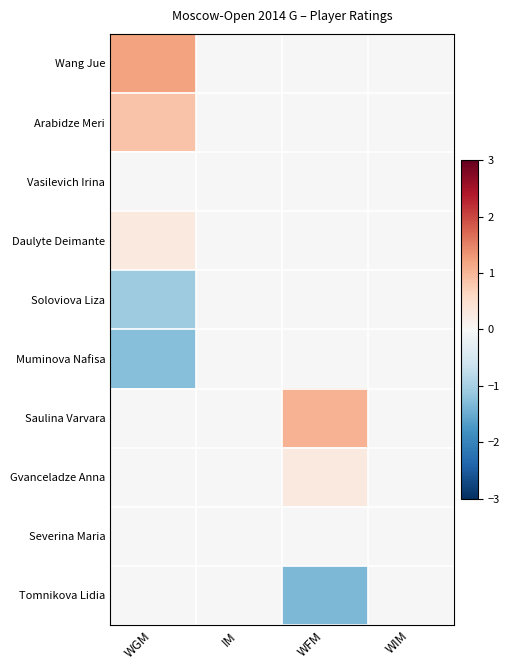

Reading left to right, transcribe all the data shown in this chart.

Wang Jue: WGM=1.2	IM=0.0	WFM=0.0	WIM=0.0
Arabidze Meri: WGM=0.8	IM=0.0	WFM=0.0	WIM=0.0
Vasilevich Irina: WGM=0.0	IM=0.0	WFM=0.0	WIM=0.0
Daulyte Deimante: WGM=0.3	IM=0.0	WFM=0.0	WIM=0.0
Soloviova Liza: WGM=-1.1	IM=0.0	WFM=0.0	WIM=0.0
Muminova Nafisa: WGM=-1.3	IM=0.0	WFM=0.0	WIM=0.0
Saulina Varvara: WGM=0.0	IM=0.0	WFM=1.0	WIM=0.0
Gvanceladze Anna: WGM=0.0	IM=0.0	WFM=0.3	WIM=0.0
Severina Maria: WGM=0.0	IM=0.0	WFM=0.0	WIM=0.0
Tomnikova Lidia: WGM=0.0	IM=0.0	WFM=-1.3	WIM=0.0